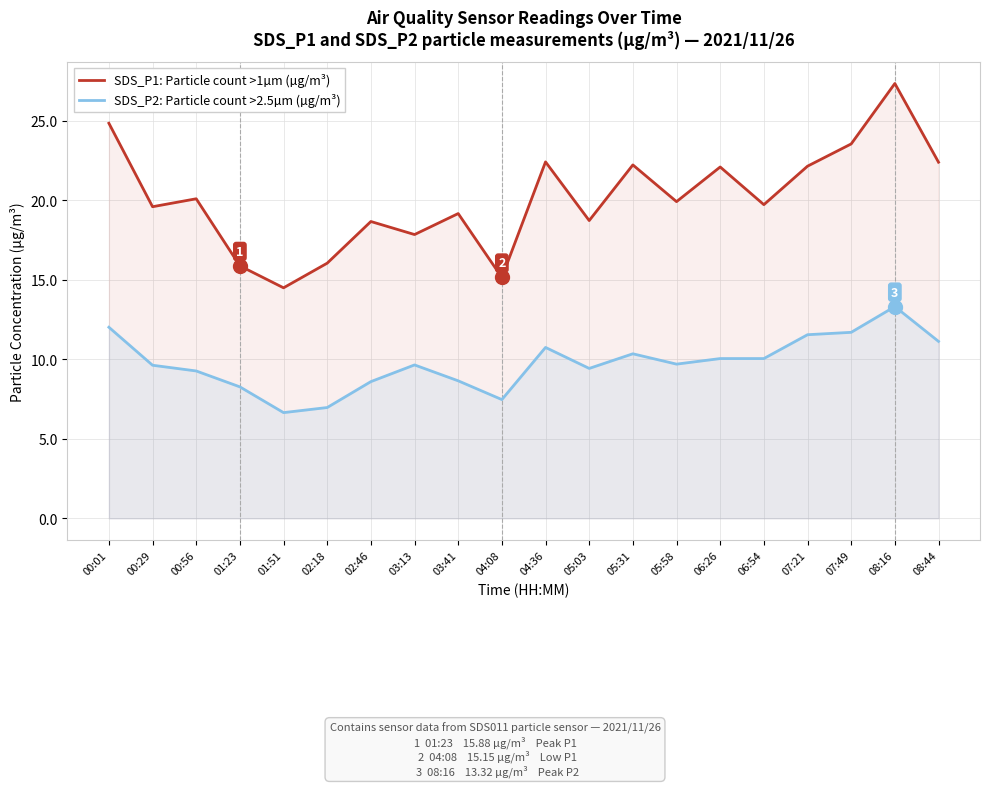

Is the value of SDS_P2: Particle count >2.5µm (µg/m³) at 03:41 greater than the value of SDS_P1: Particle count >1µm (µg/m³) at 03:13?

No